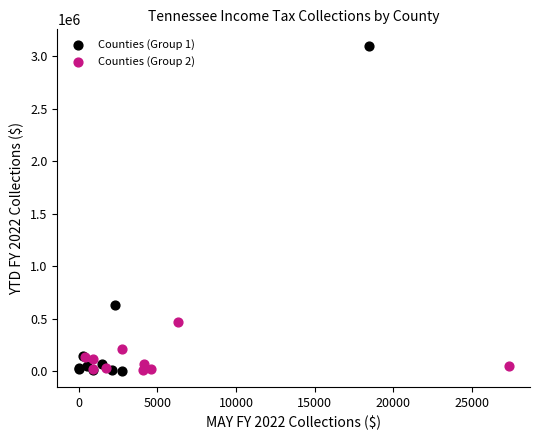

Which series has the largest Y range (max minus min)?

Counties (Group 1)